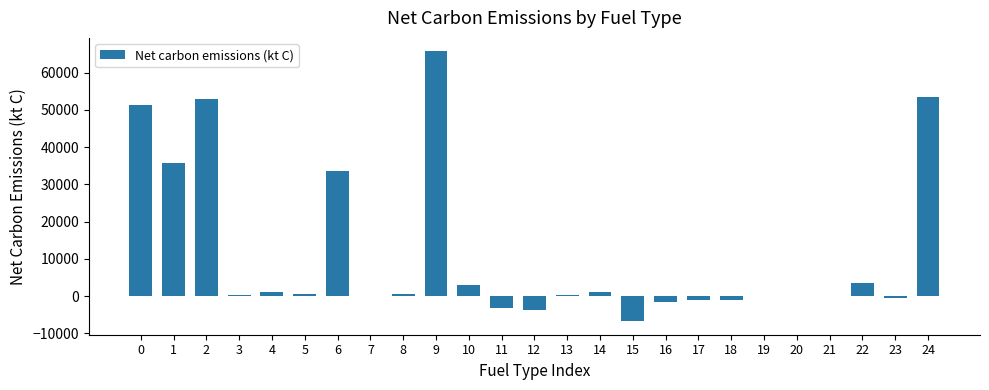

Is it true that the value at 12 is -6528.6?

False